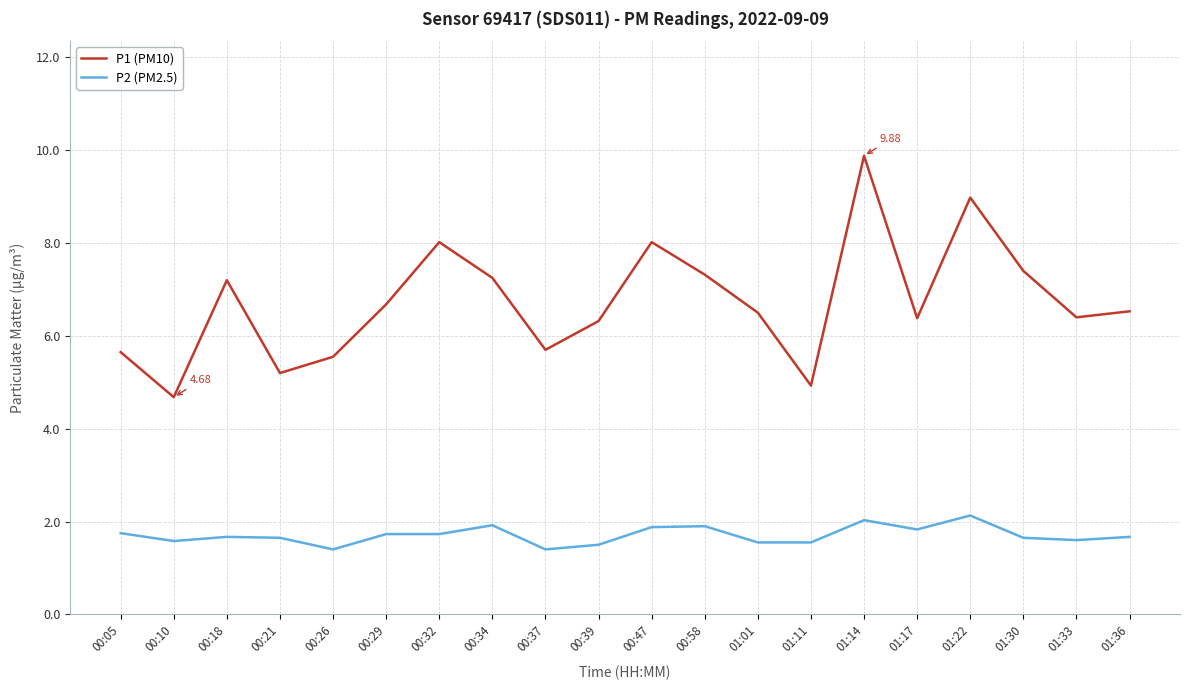

Is it true that P2 (PM2.5) equals 2.0 at 01:14?

True